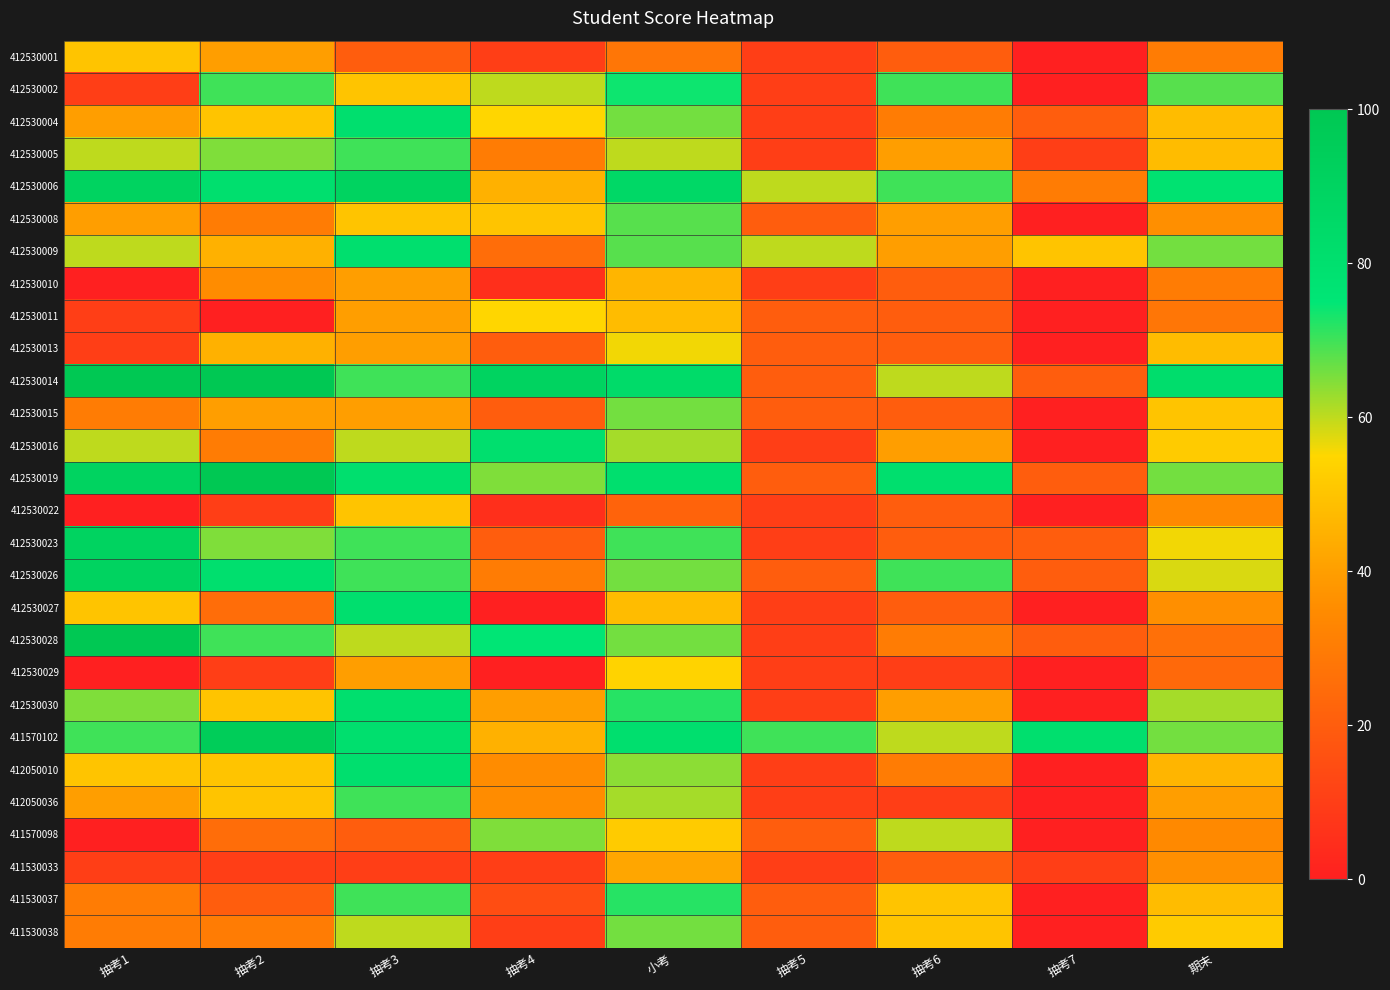

At which category does the chart reach its peak across all series?

抽考1